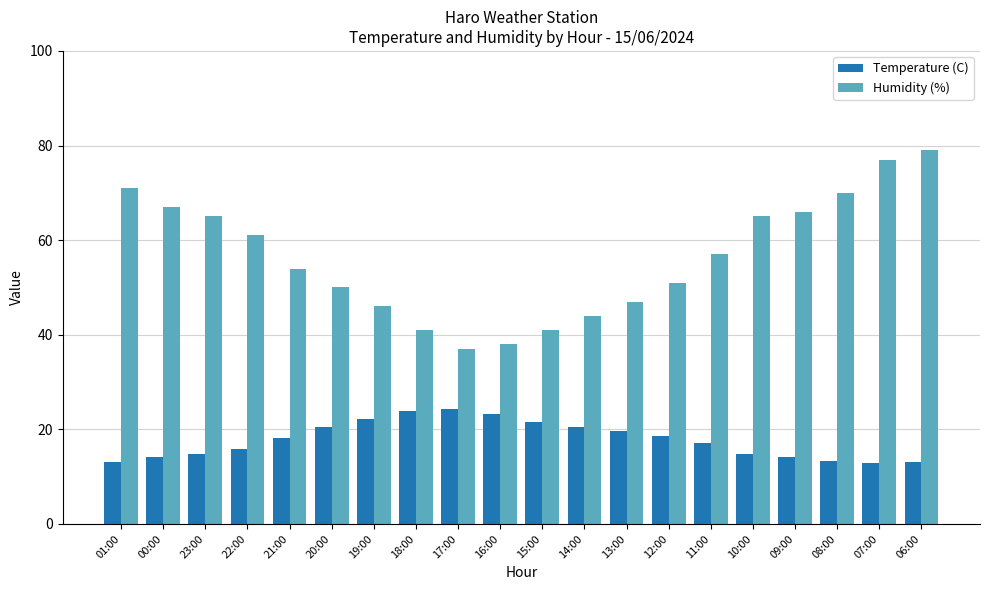

Which series changed the most between 18:00 and 07:00?

Humidity (%)